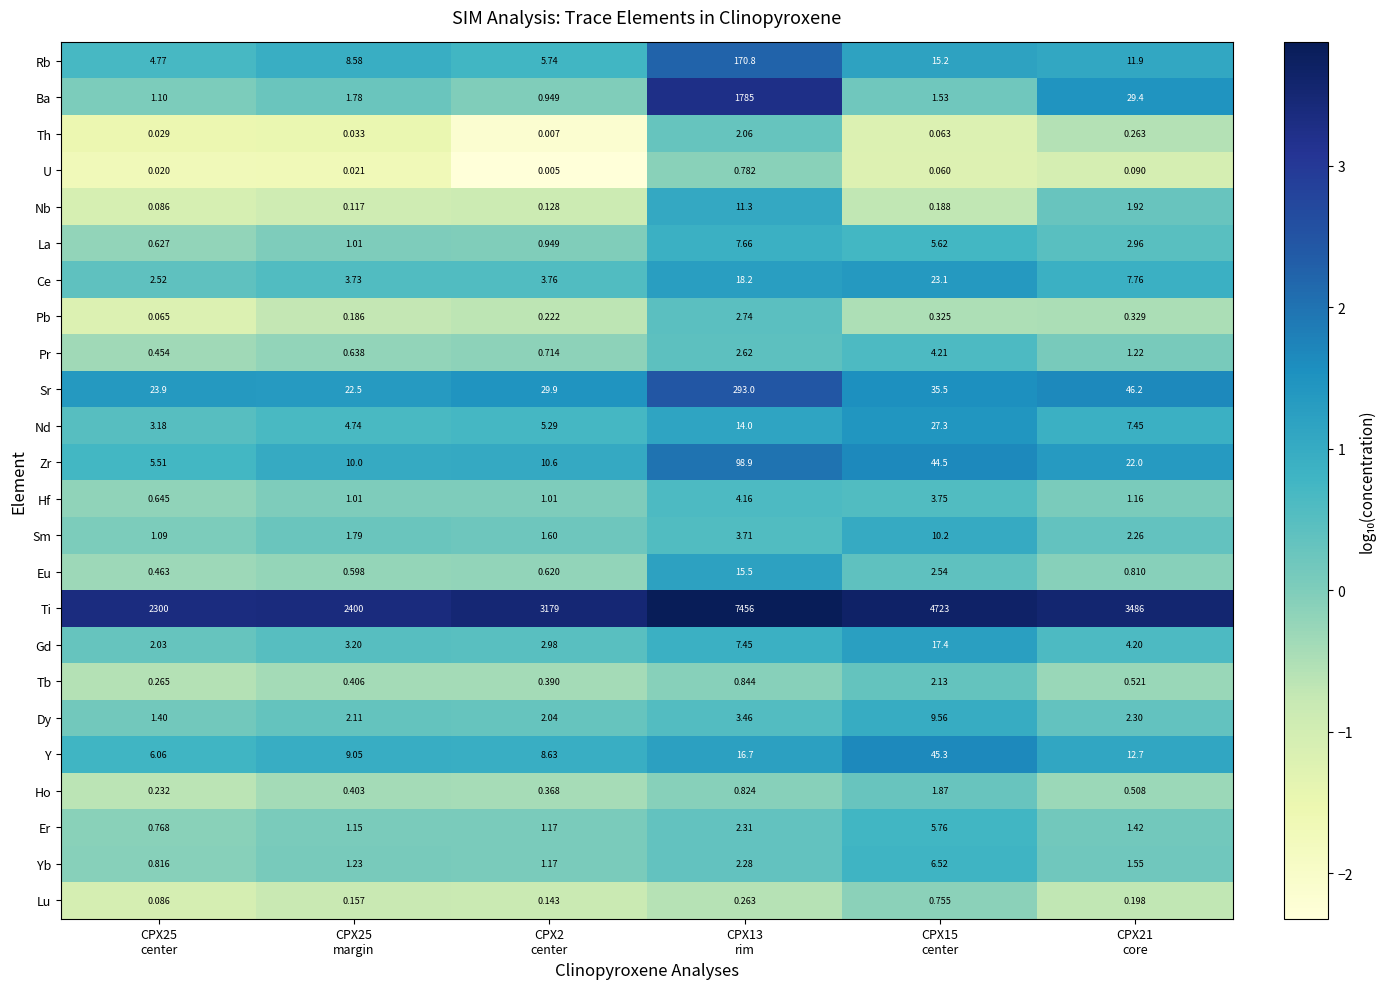

Rank the series by their maximum value, from lowest to highest.

Lu, U, Ho, Th, Tb, Pb, Hf, Pr, Er, Yb, La, Dy, Sm, Nb, Eu, Gd, Ce, Nd, Y, Zr, Rb, Sr, Ba, Ti